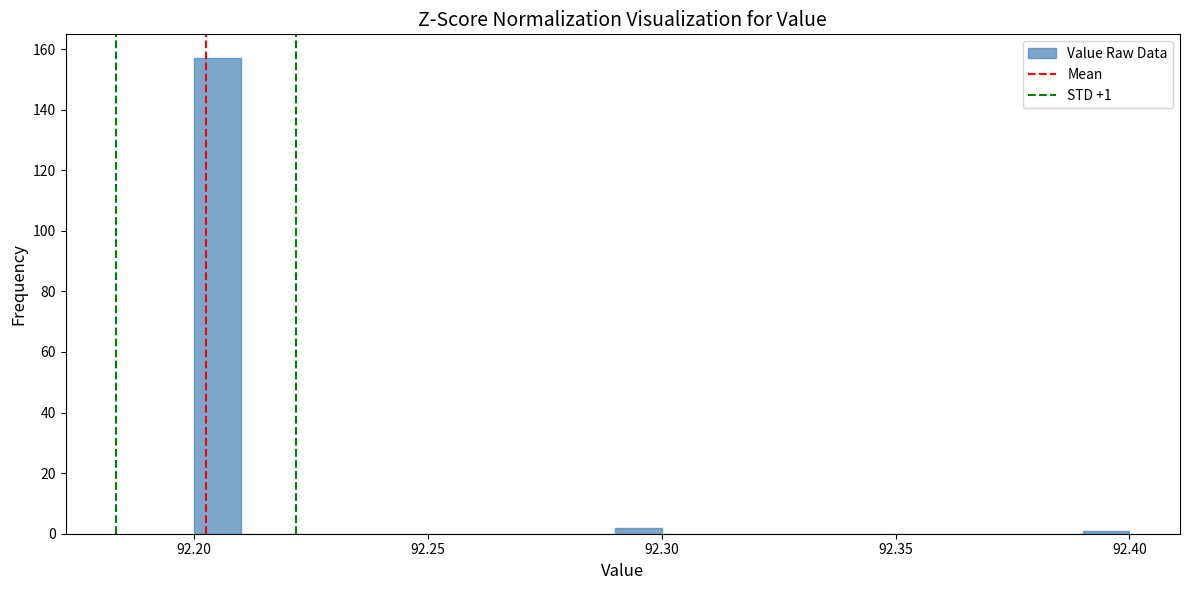

Read against the x-axis, roughly where is the centre of the tallest bar?

92.205